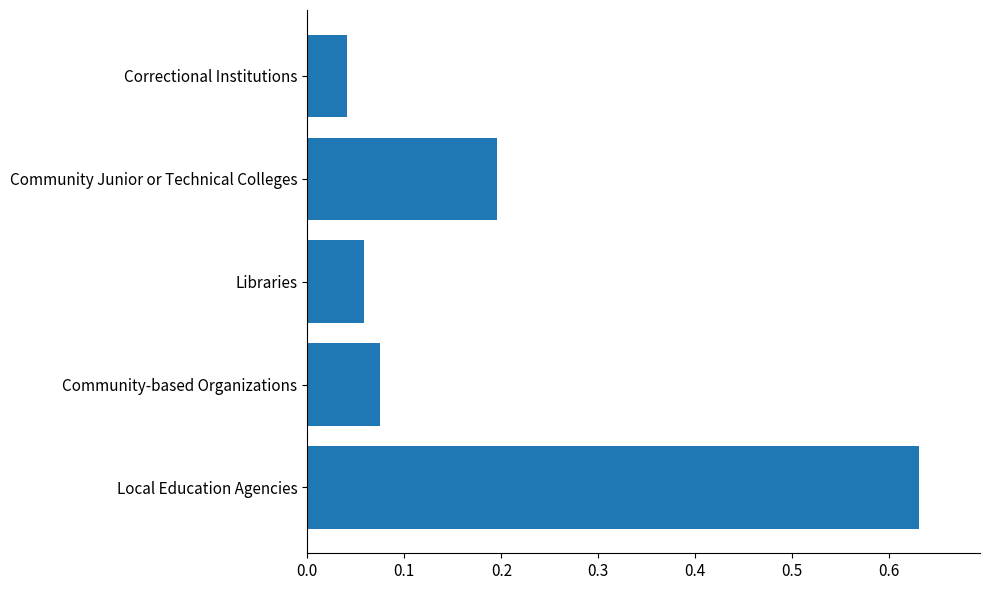

The value at Correctional Institutions is 0.1. True or false?

False